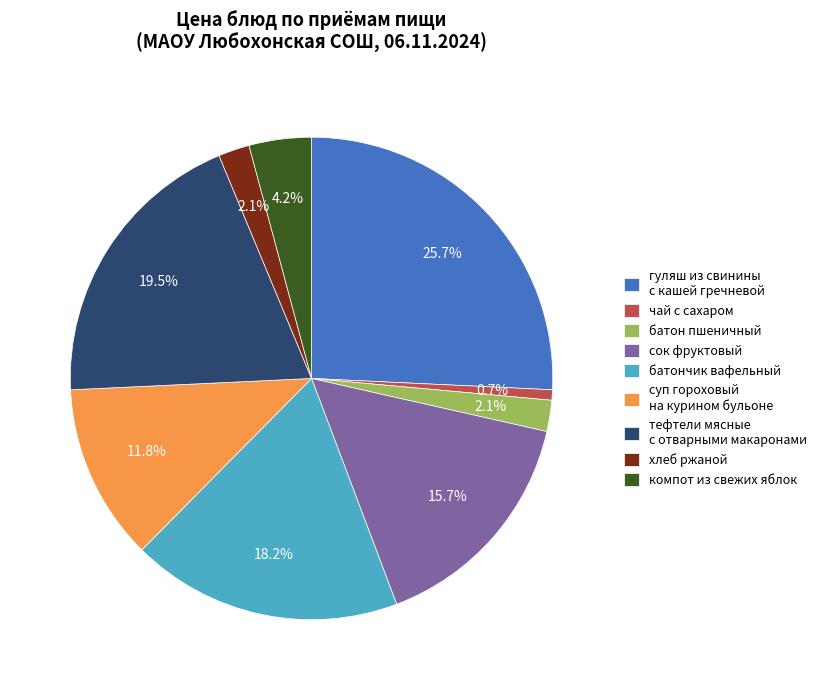

Is the sum of батончик вафельный and компот из свежих яблок greater than half?

No